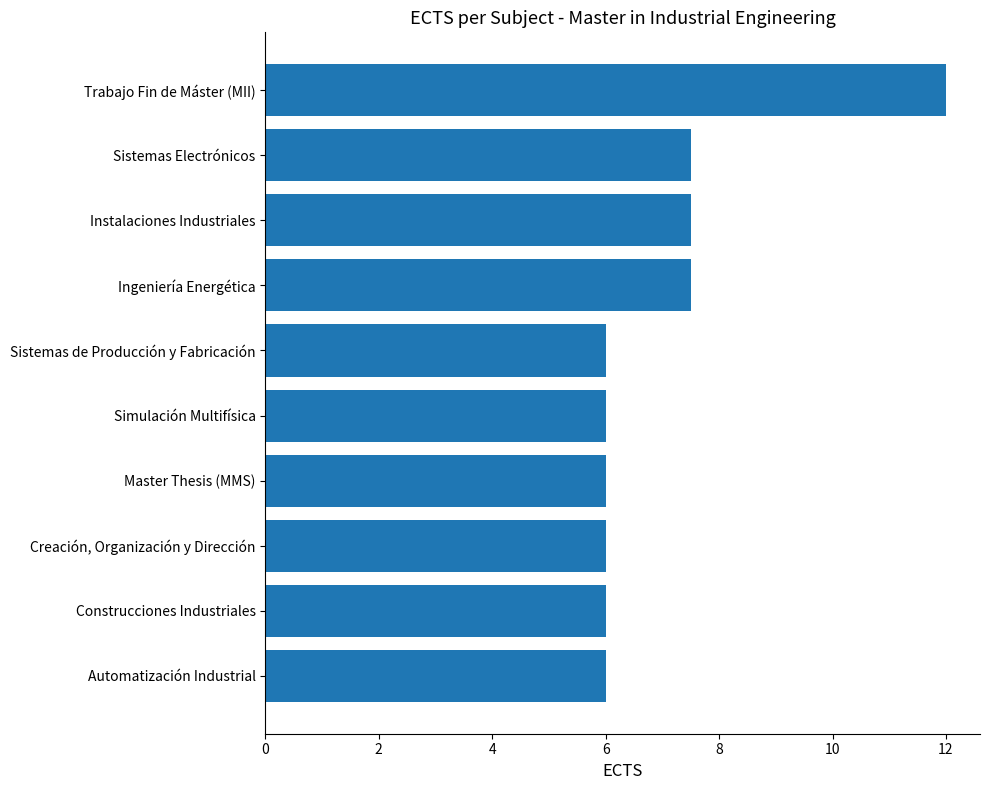

What is the change in value from Automatización Industrial to Instalaciones Industriales?

+1.5